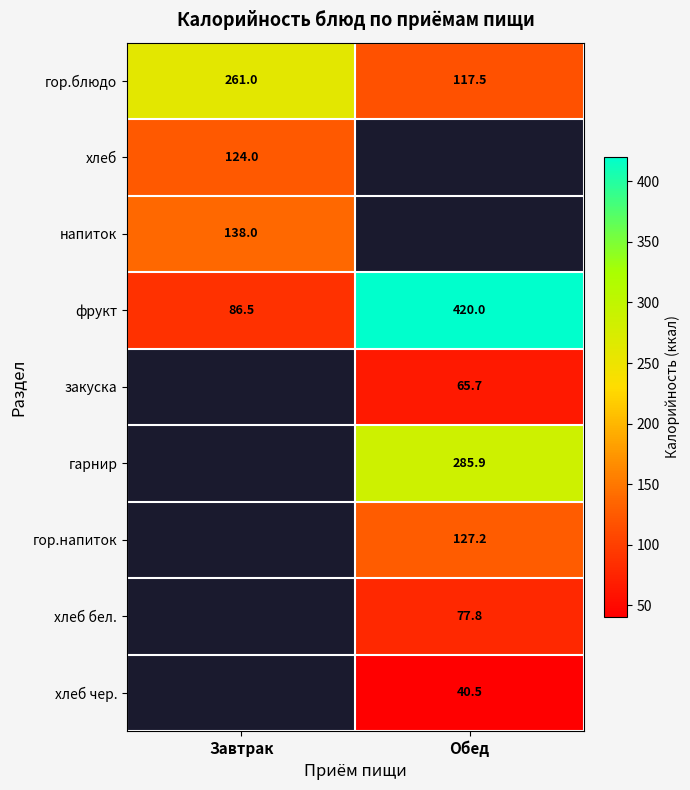

Rank the categories by фрукт value from lowest to highest.

Завтрак, Обед